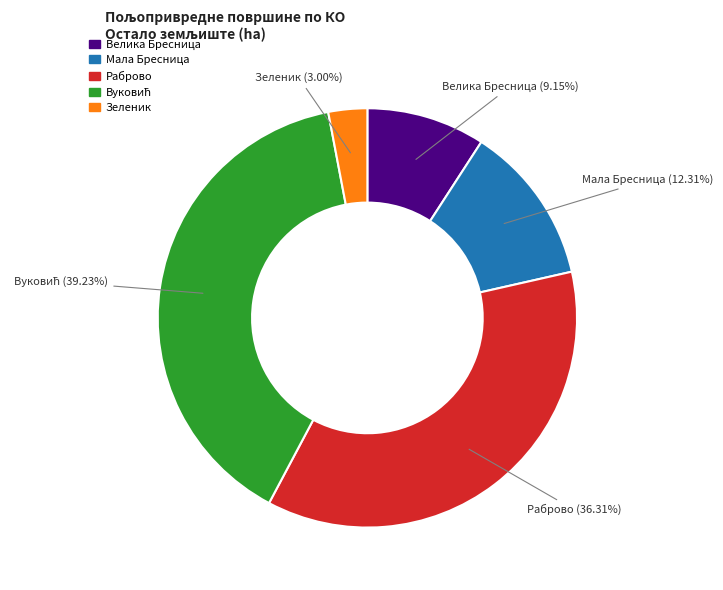

What is the ratio of the value at Велика Бресница to the value at Зеленик?

3.1